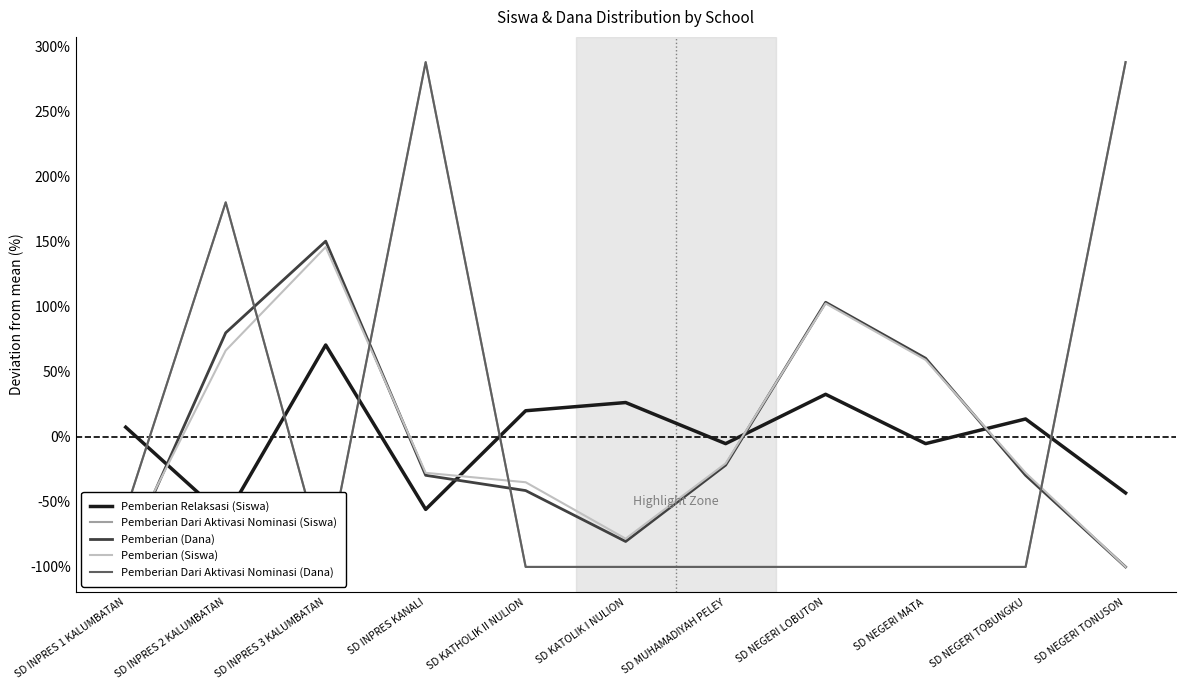

At which label does Pemberian (Siswa) first exceed -27?

SD INPRES 2 KALUMBATAN